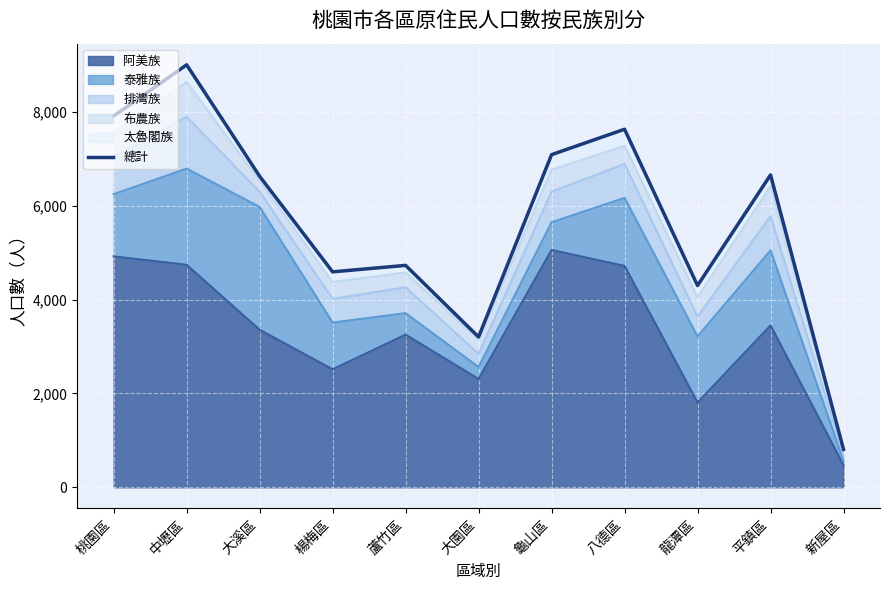

Where is the first local minimum?

楊梅區